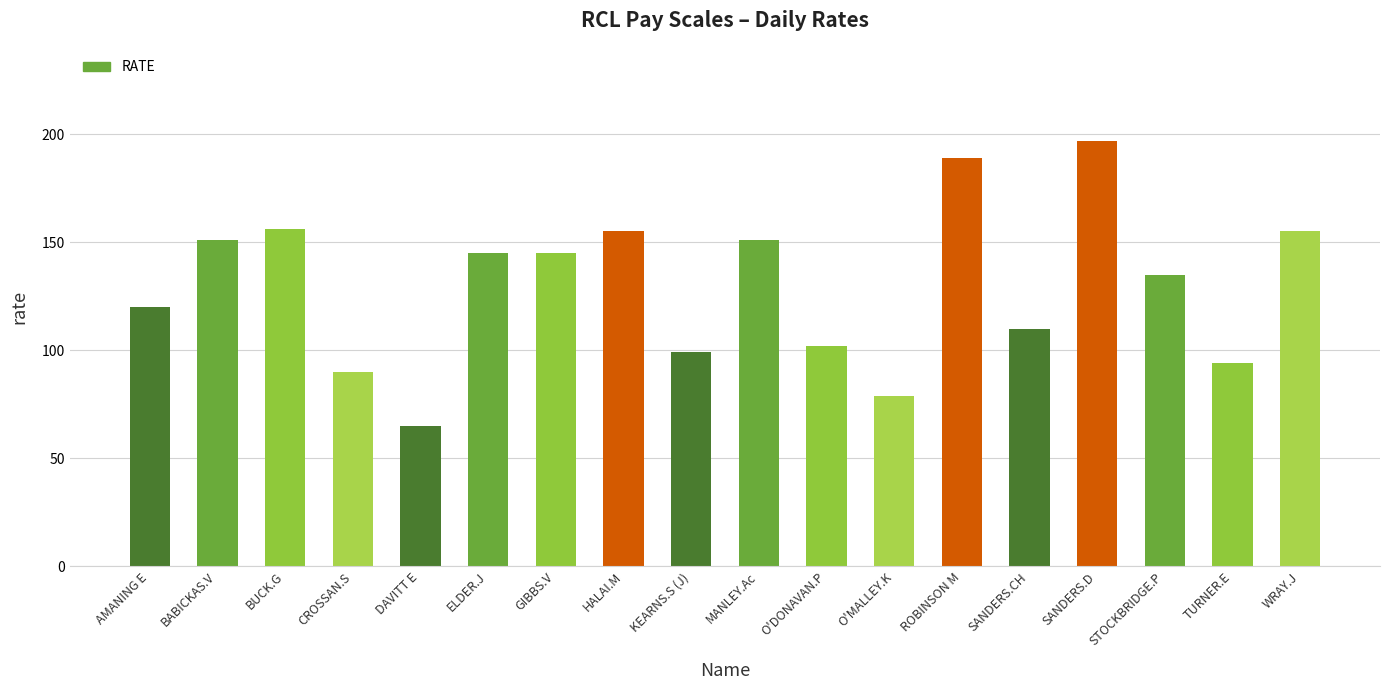

True or false: the data shows 145 at GIBBS.V.

True